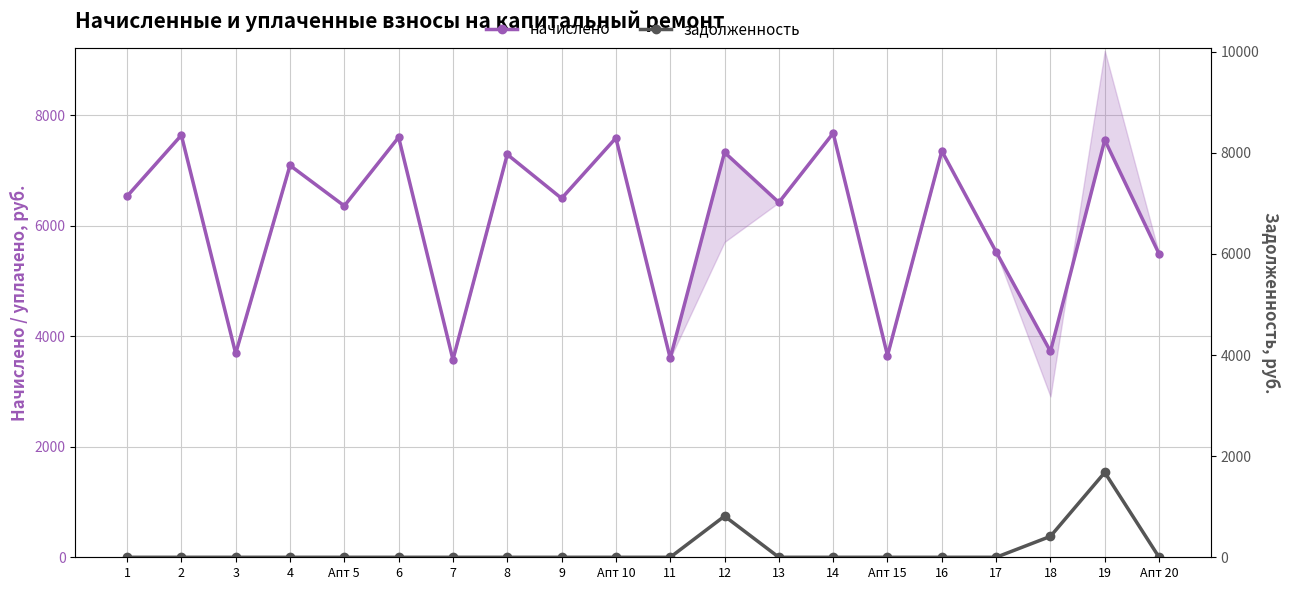

What is the label of the 10th point from the right?

11